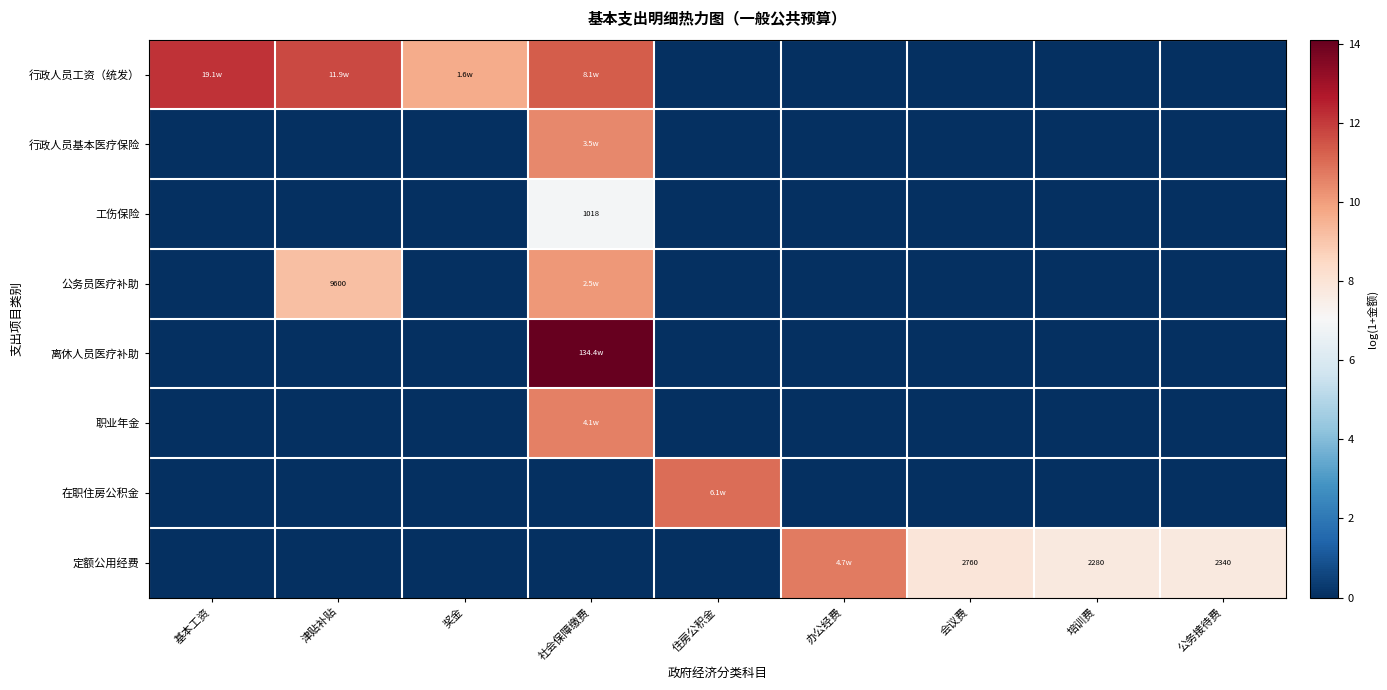

Between 社会保障缴费 and 会议费, which series saw the biggest shift?

离休人员医疗补助